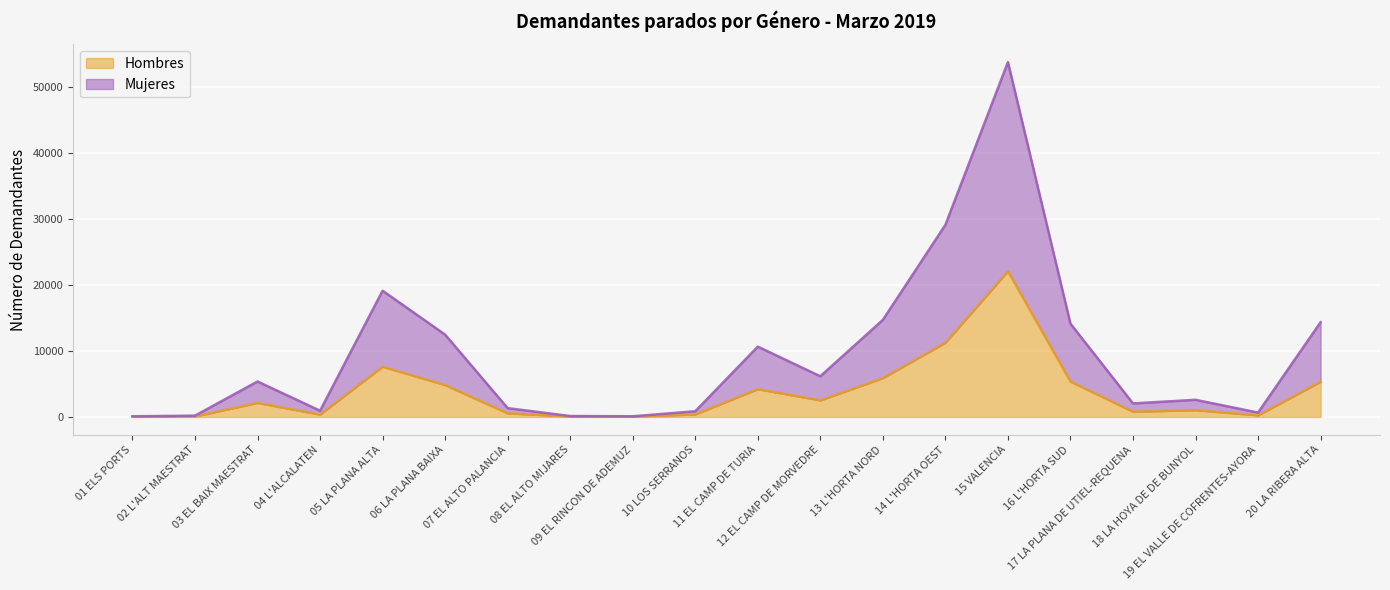

What is the sum of all Hombres values?

74750